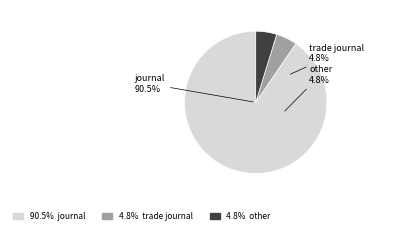

What is the majority slice?

journal